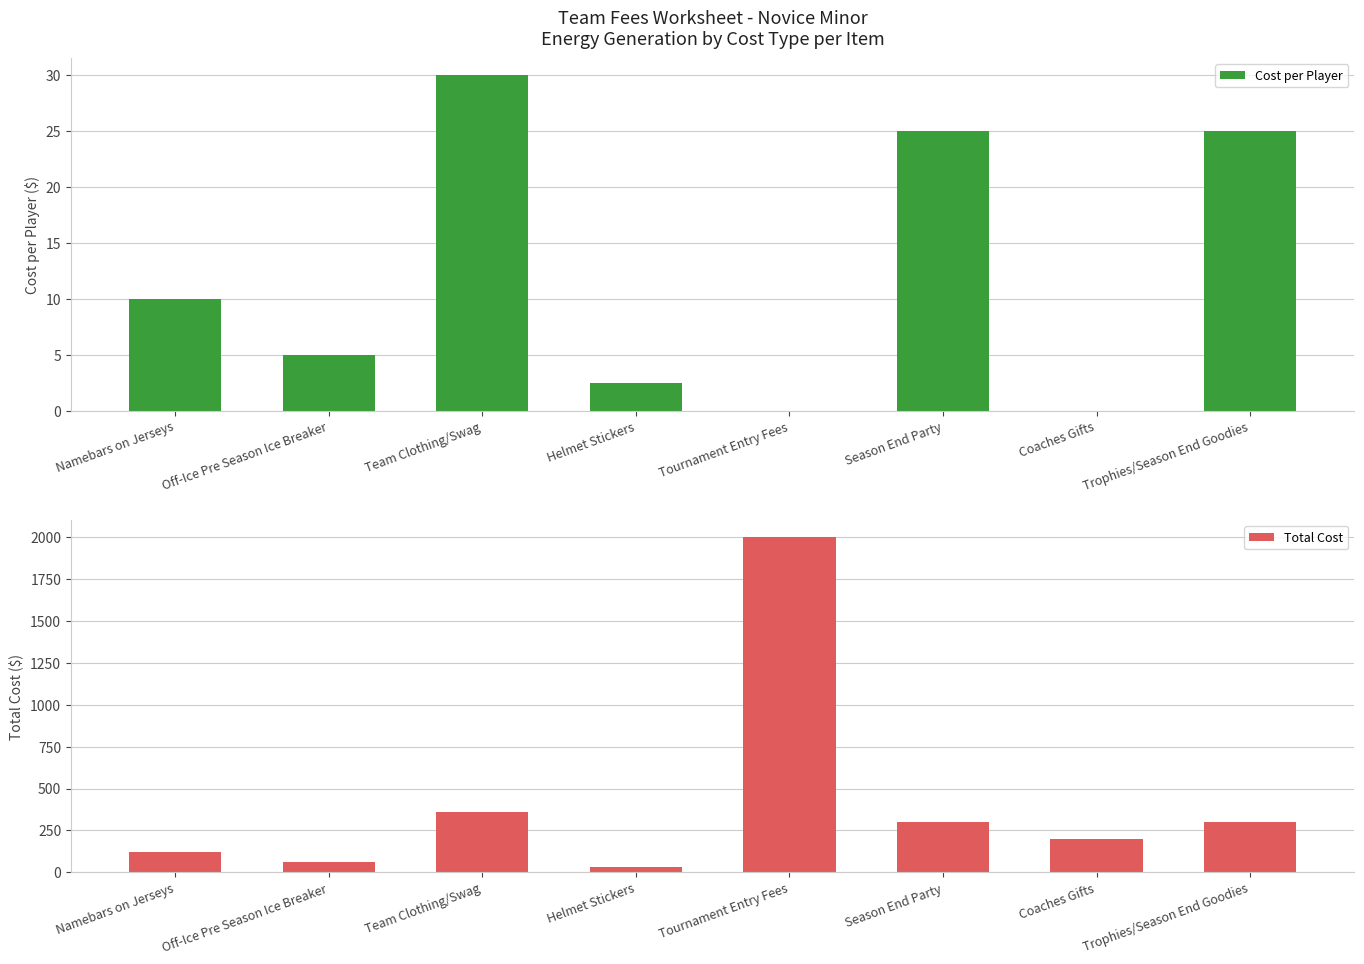

List the series in order of their peak value, lowest first.

Cost per Player, Total Cost